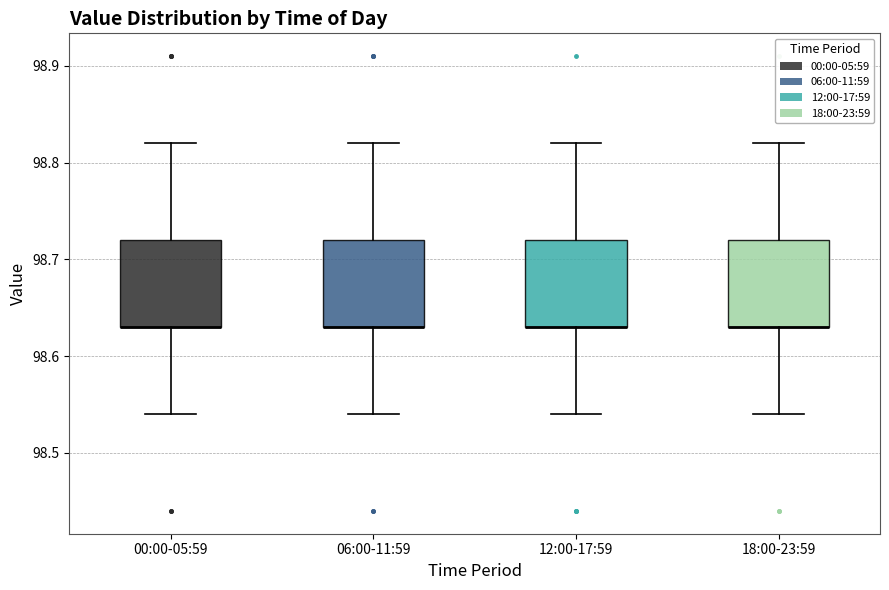

Where does the upper whisker of the box for 06:00-11:59 end on the y-axis? The values are not printed on the chart, so give them approximately, as read against the axis.

98.82